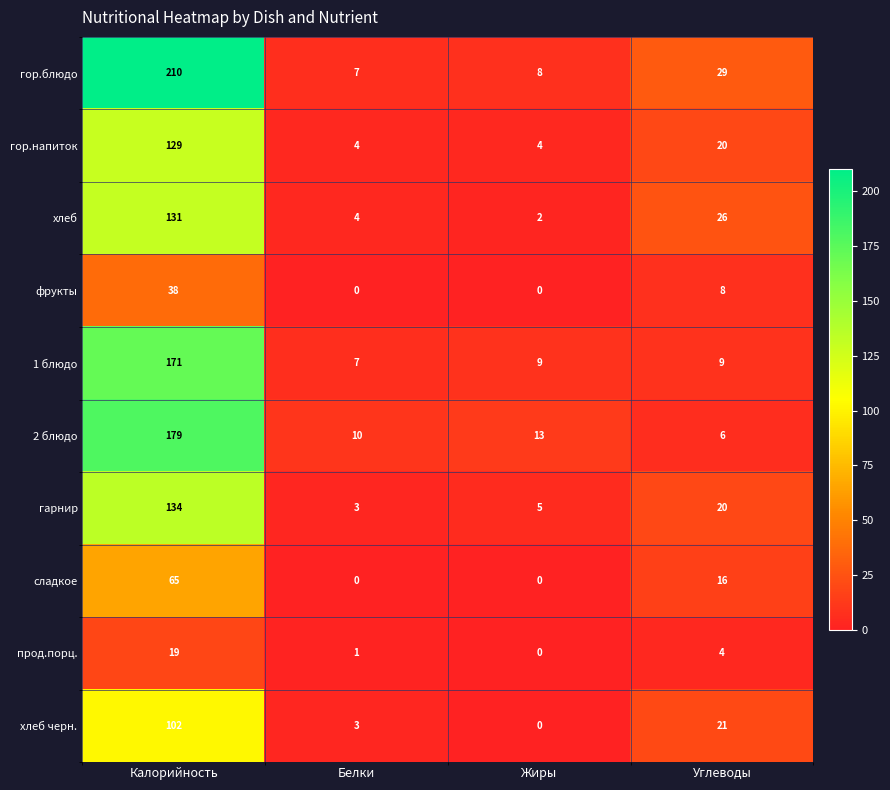

Rank the series by their maximum value, from lowest to highest.

прод.порц., фрукты, сладкое, хлеб черн., гор.напиток, хлеб, гарнир, 1 блюдо, 2 блюдо, гор.блюдо